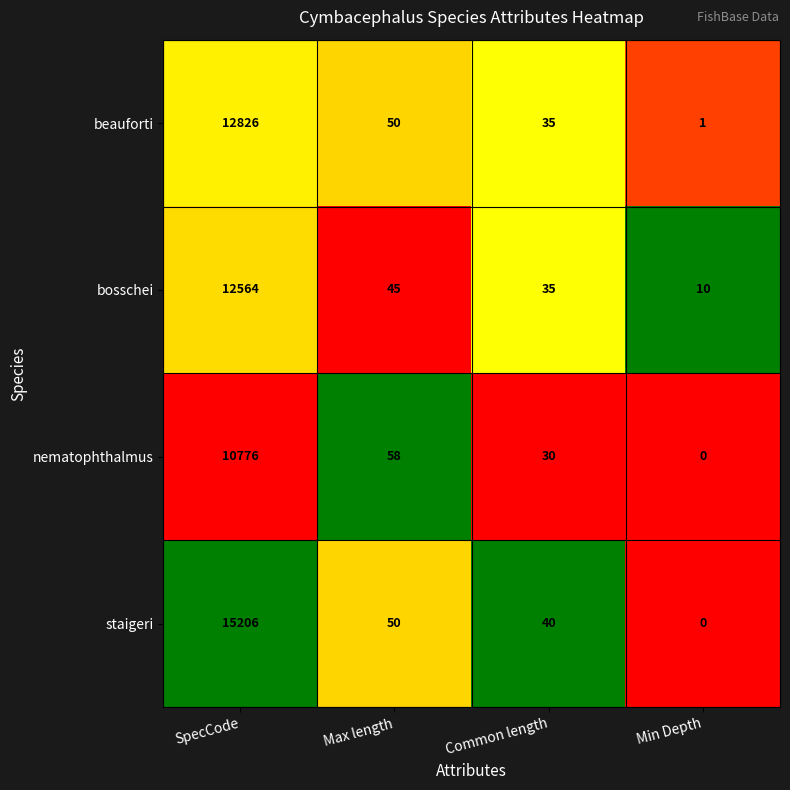

What is the difference between the staigeri values at Min Depth and Common length?

40